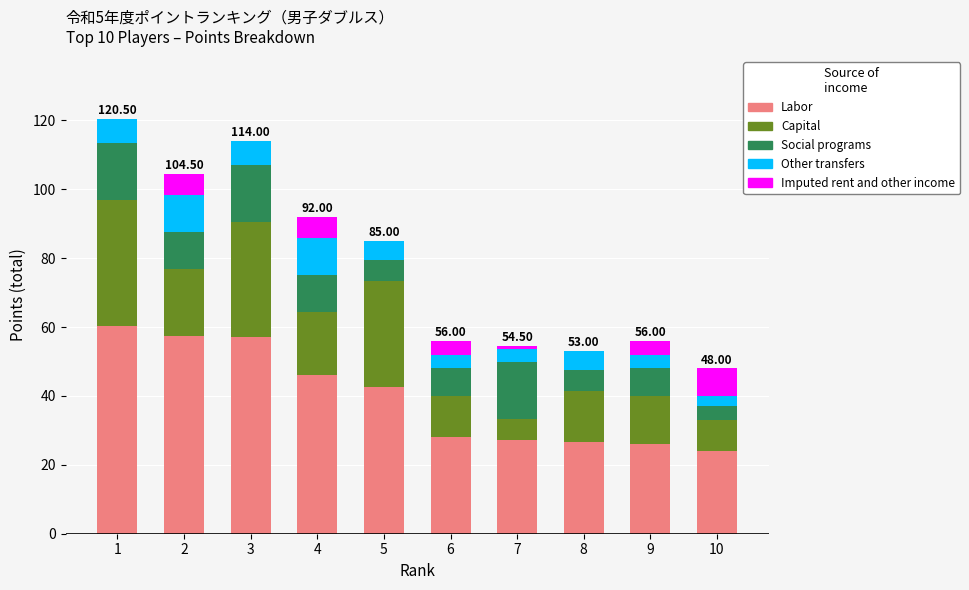

What is the total value across all series at 3?

114.0